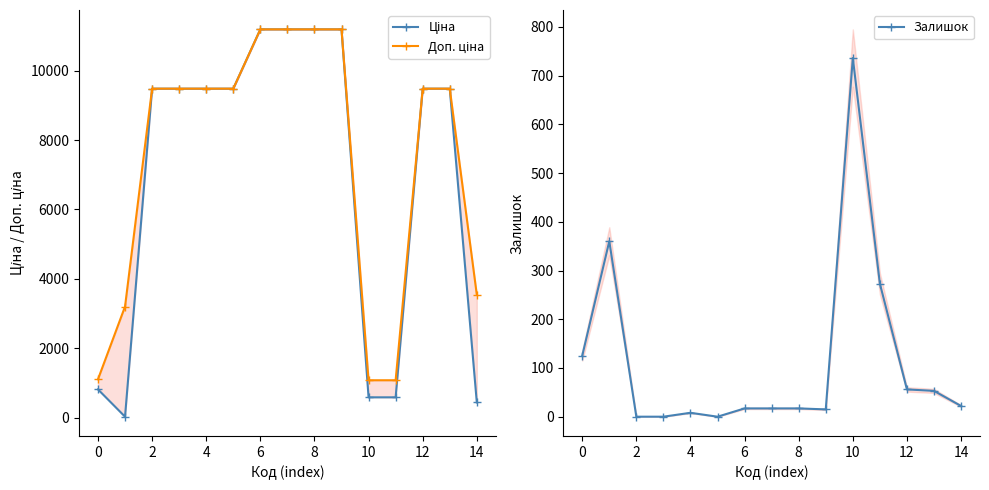

What is the value of the Доп. ціна point at the 2nd from the left?

3205.0